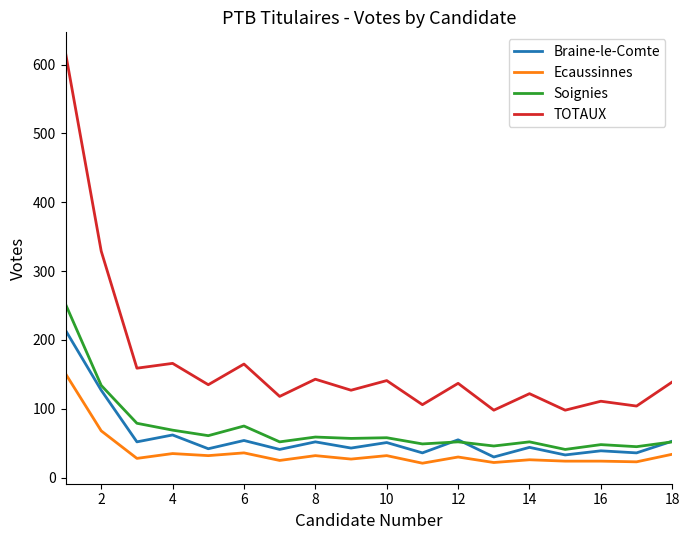

What is the minimum value for TOTAUX?

98